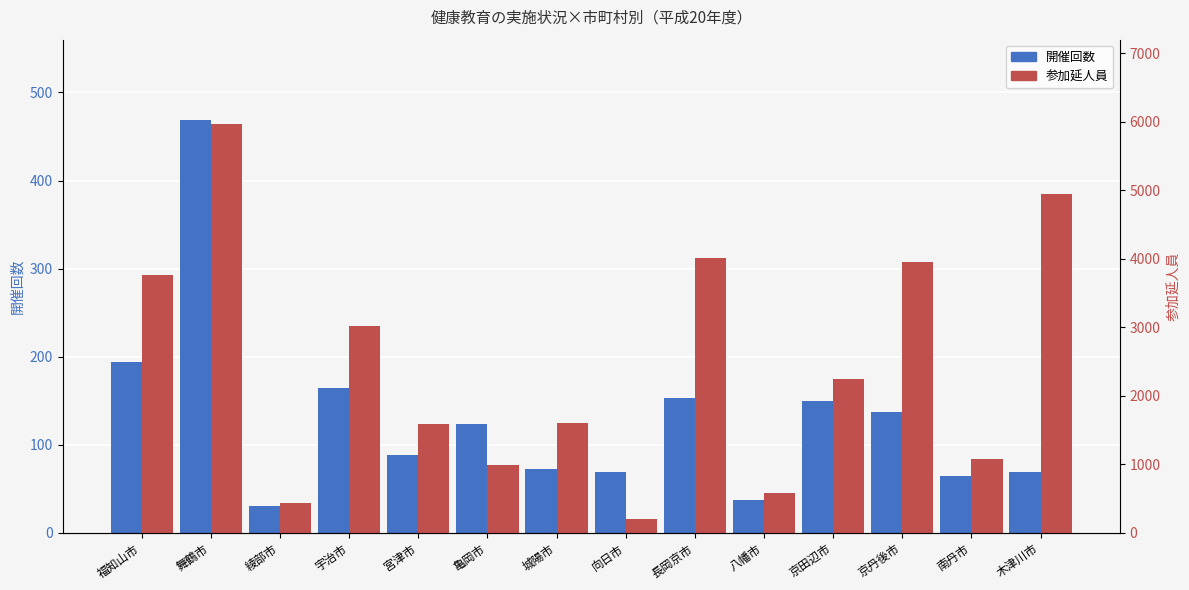

At 木津川市, list the series in order from largest to smallest.

参加延人員, 開催回数